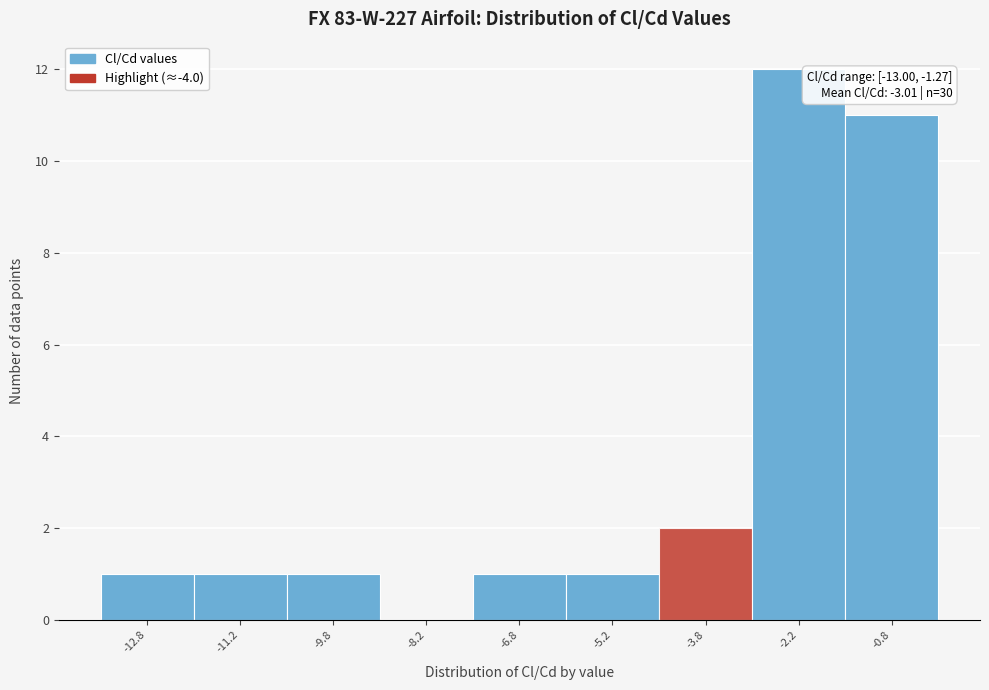

Which range on the x-axis has the tallest bar?

-3.0 to -1.5